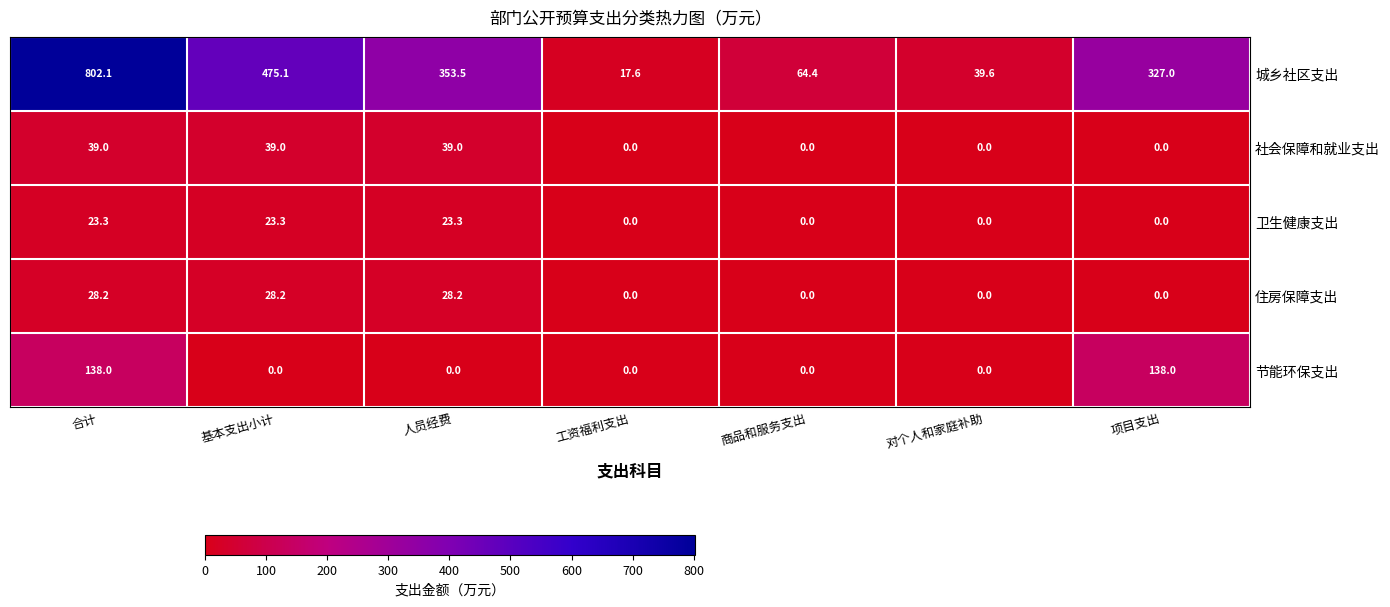

Which series has the largest range (max minus min)?

城乡社区支出